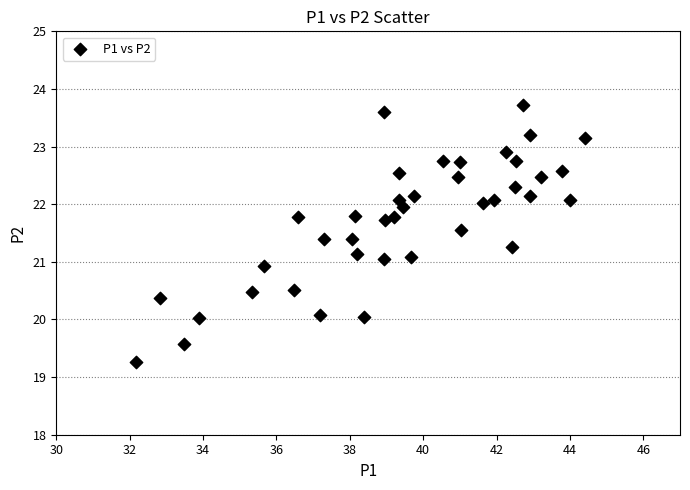

What is the range of Y values (max minus min)?

4.5